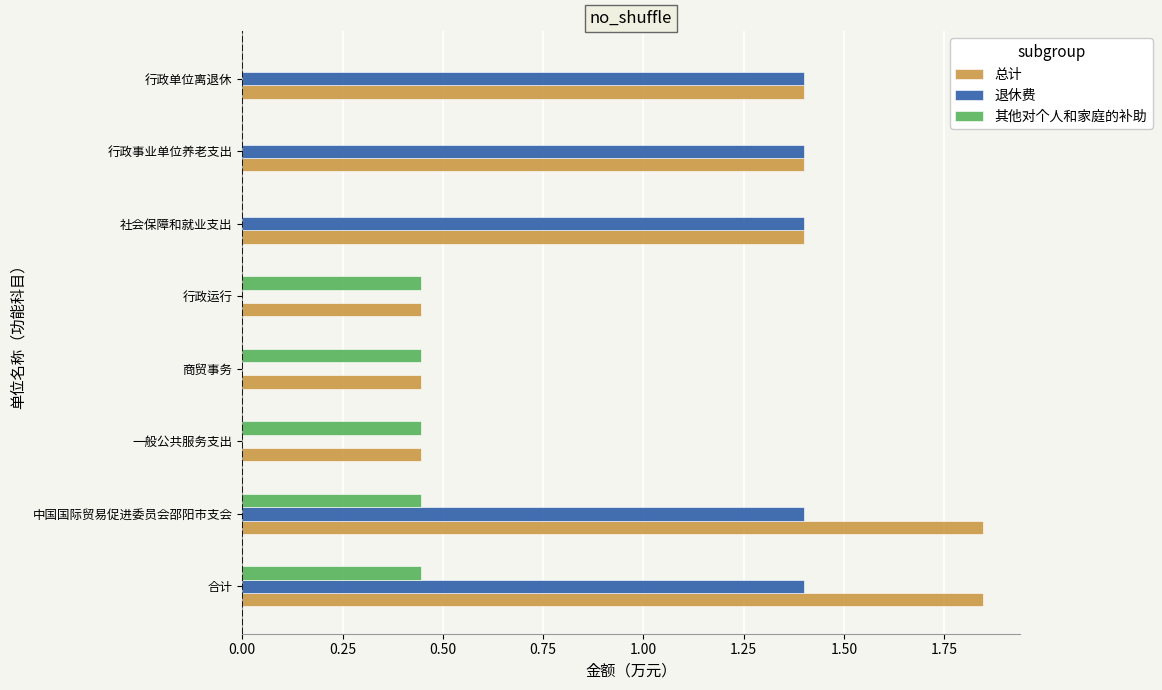

What is the maximum value for 退休费?

1.4